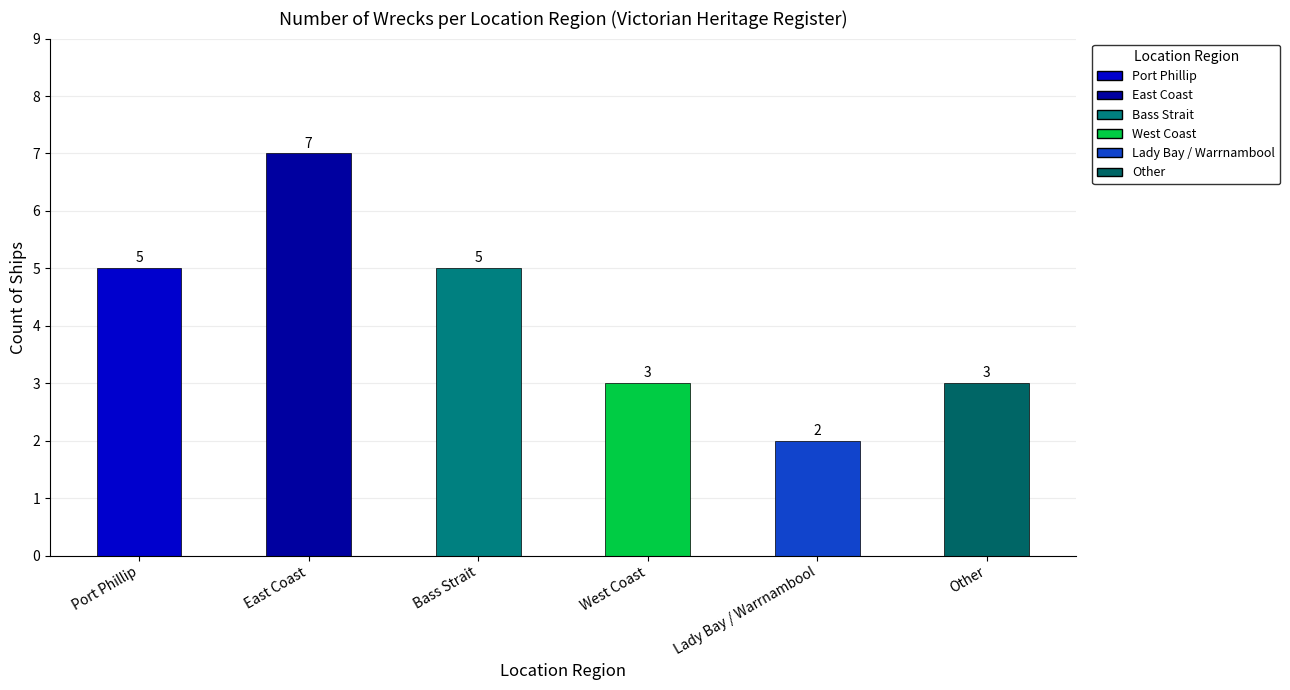

What is the change in value from Port Phillip to West Coast?

-2